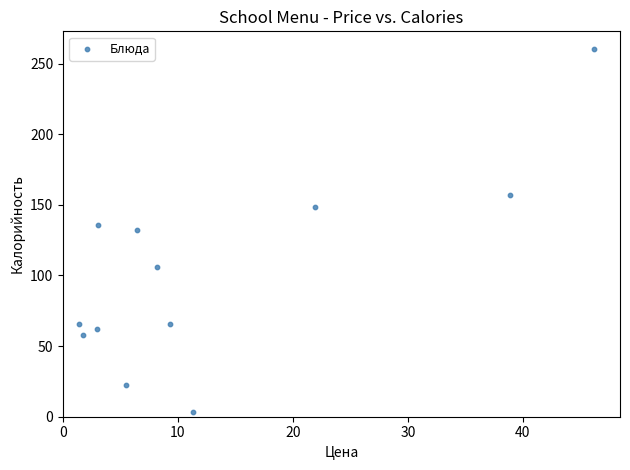

What is the average X value?

13.1